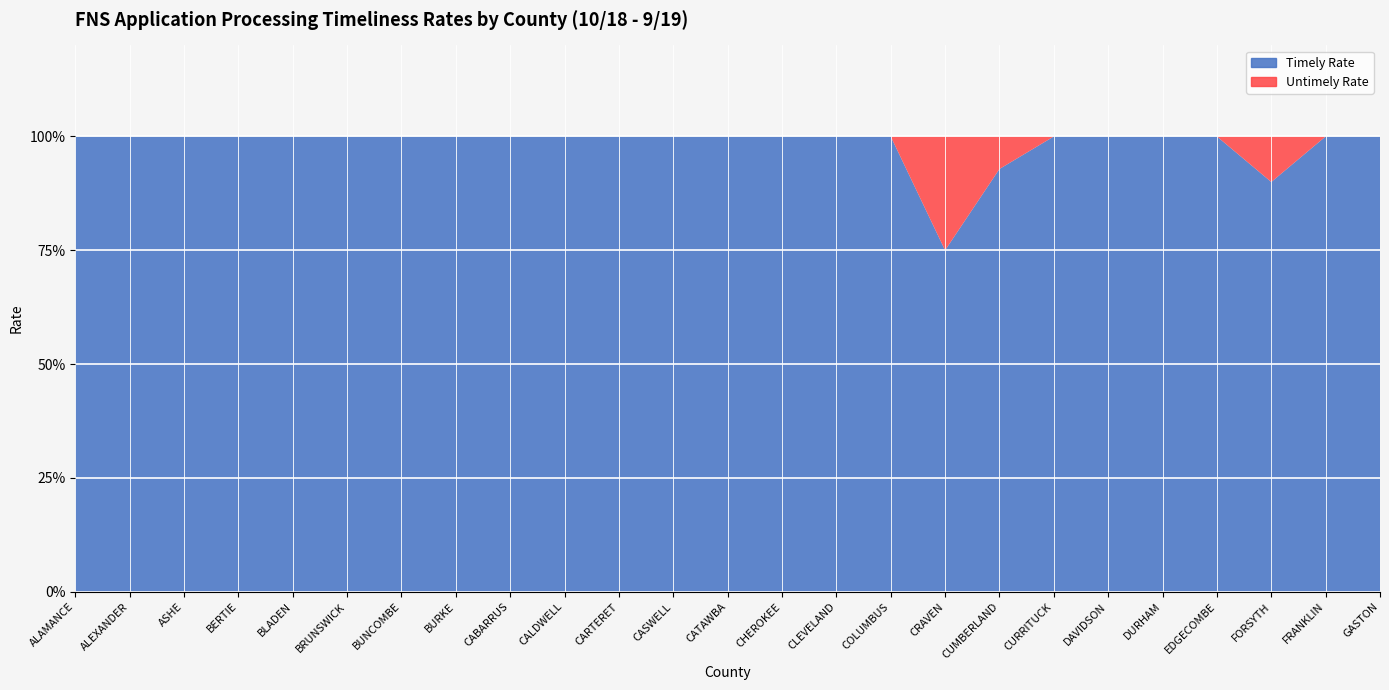

Reading left to right, extract all data points from this chart.

Total Apps: 6.0	1.0	1.0	2.0	1.0	4.0	6.0	4.0	5.0	2.0	1.0	1.0	6.0	2.0	5.0	3.0	4.0	14.0	1.0	5.0	6.0	6.0	10.0	2.0	8.0
Timely Apps: 6.0	1.0	1.0	2.0	1.0	4.0	6.0	4.0	5.0	2.0	1.0	1.0	6.0	2.0	5.0	3.0	3.0	13.0	1.0	5.0	6.0	6.0	9.0	2.0	8.0
Untimely Apps: 0.0	0.0	0.0	0.0	0.0	0.0	0.0	0.0	0.0	0.0	0.0	0.0	0.0	0.0	0.0	0.0	1.0	1.0	0.0	0.0	0.0	0.0	1.0	0.0	0.0
Timely Rate: 1.0	1.0	1.0	1.0	1.0	1.0	1.0	1.0	1.0	1.0	1.0	1.0	1.0	1.0	1.0	1.0	0.8	0.9	1.0	1.0	1.0	1.0	0.9	1.0	1.0
Untimely Rate: 0.0	0.0	0.0	0.0	0.0	0.0	0.0	0.0	0.0	0.0	0.0	0.0	0.0	0.0	0.0	0.0	0.2	0.1	0.0	0.0	0.0	0.0	0.1	0.0	0.0